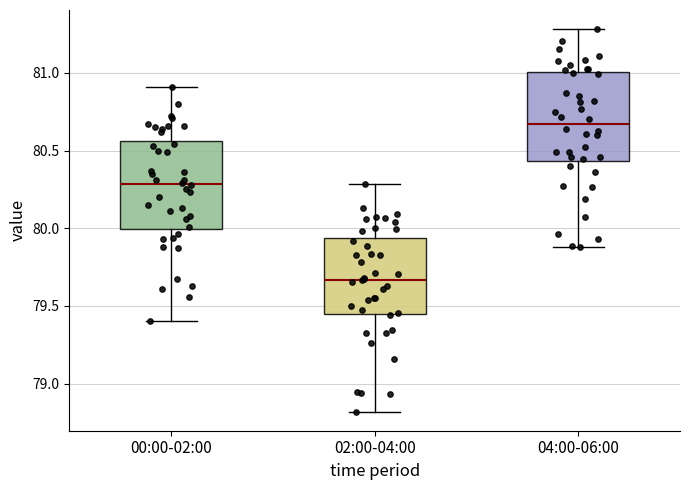

Where does the upper whisker of the box for 02:00-04:00 end on the y-axis? The values are not printed on the chart, so give them approximately, as read against the axis.

80.30